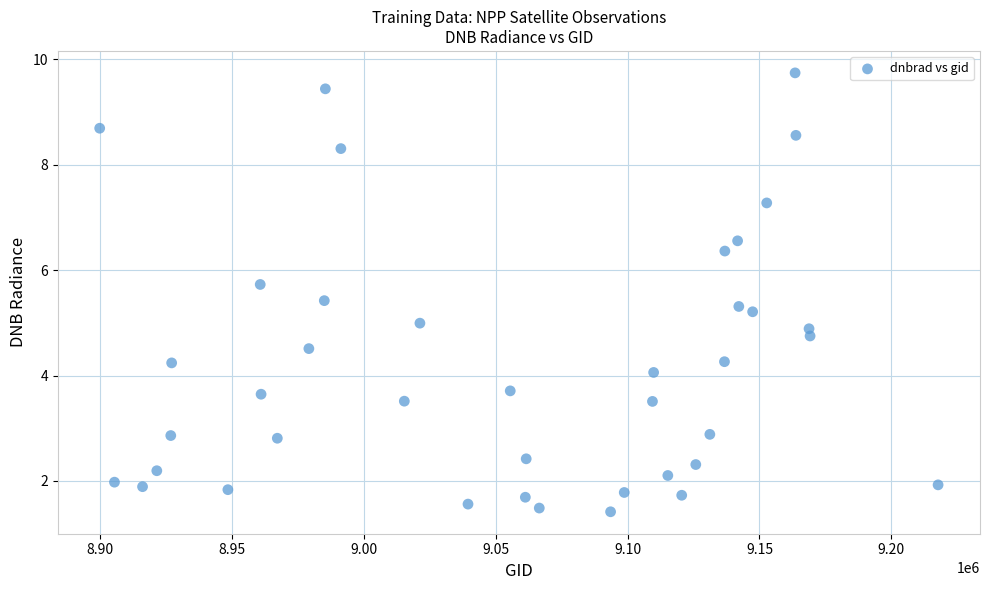

What is the range of X values (max minus min)?

317856.0